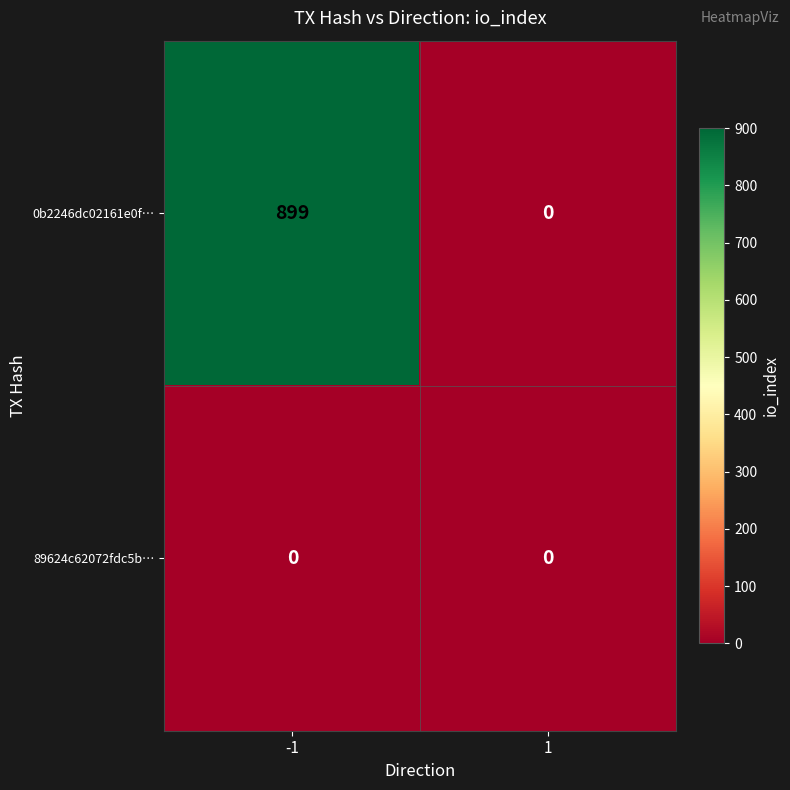

What is the difference between the highest and lowest values at -1?

899